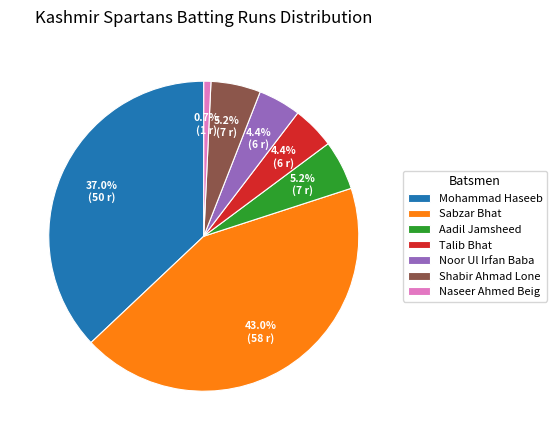

How many segments does this pie chart have?

7